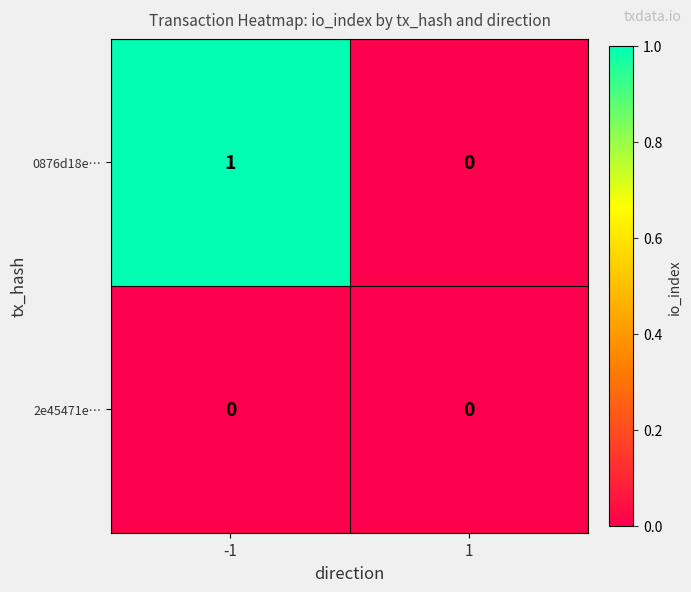

Is the value of 2e45471e… at 1 greater than the value of 0876d18e… at -1?

No